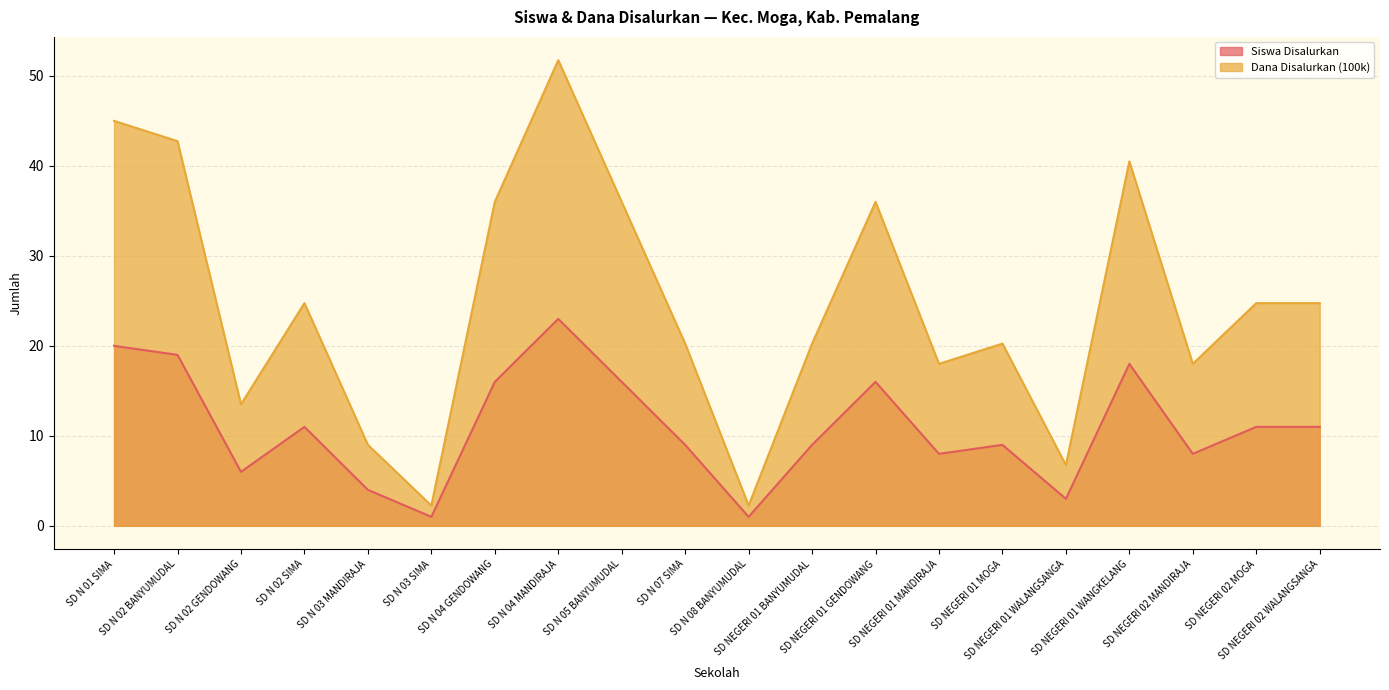

Reading left to right, what are all the values shown in this chart?

Siswa Disalurkan: 20.0	19.0	6.0	11.0	4.0	1.0	16.0	23.0	16.0	9.0	1.0	9.0	16.0	8.0	9.0	3.0	18.0	8.0	11.0	11.0
Dana Disalurkan (100k): 45.0	42.8	13.5	24.8	9.0	2.2	36.0	51.8	36.0	20.2	2.2	20.2	36.0	18.0	20.2	6.8	40.5	18.0	24.8	24.8